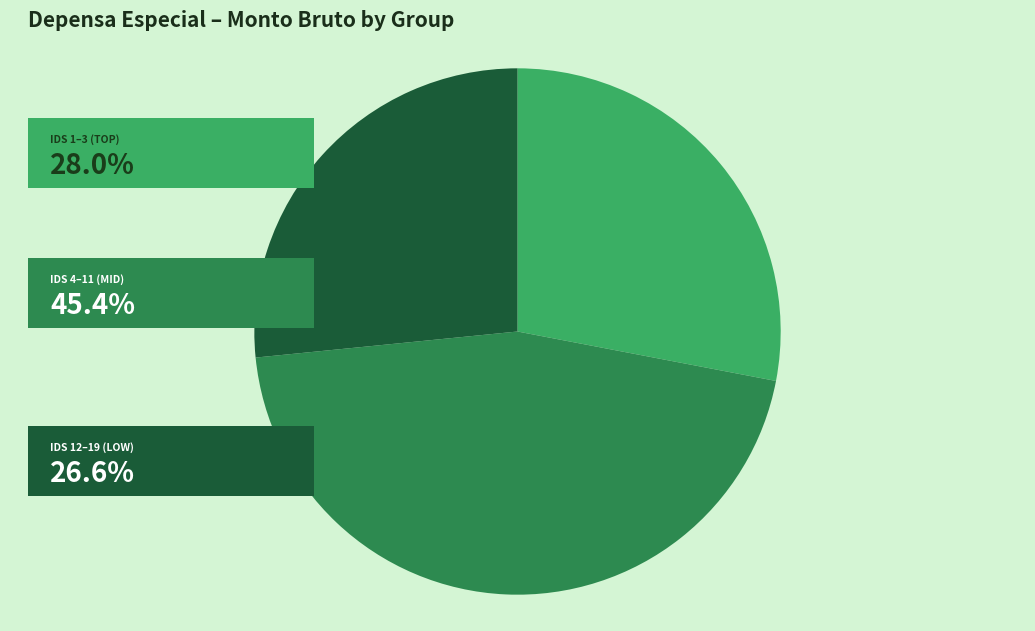

Is there any slice that represents more than half of the pie?

No